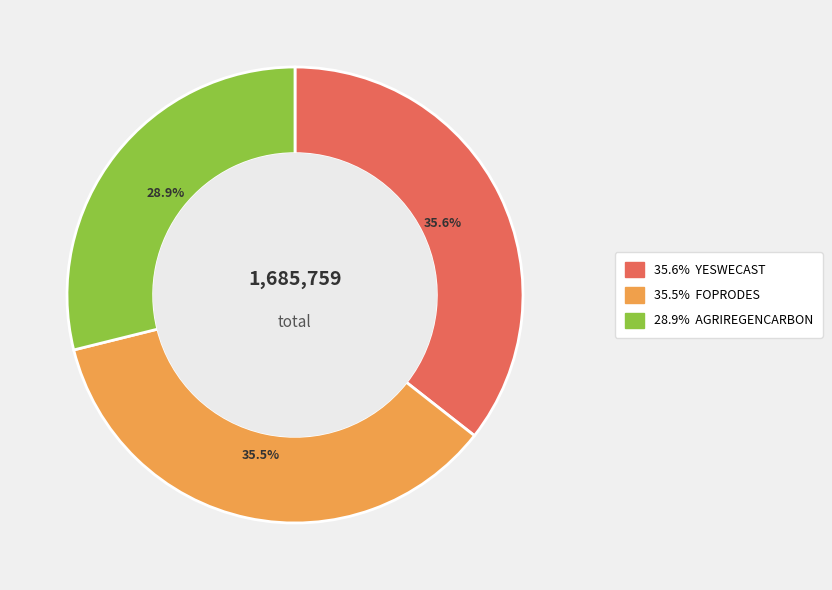

Is there any slice that represents more than half of the pie?

No